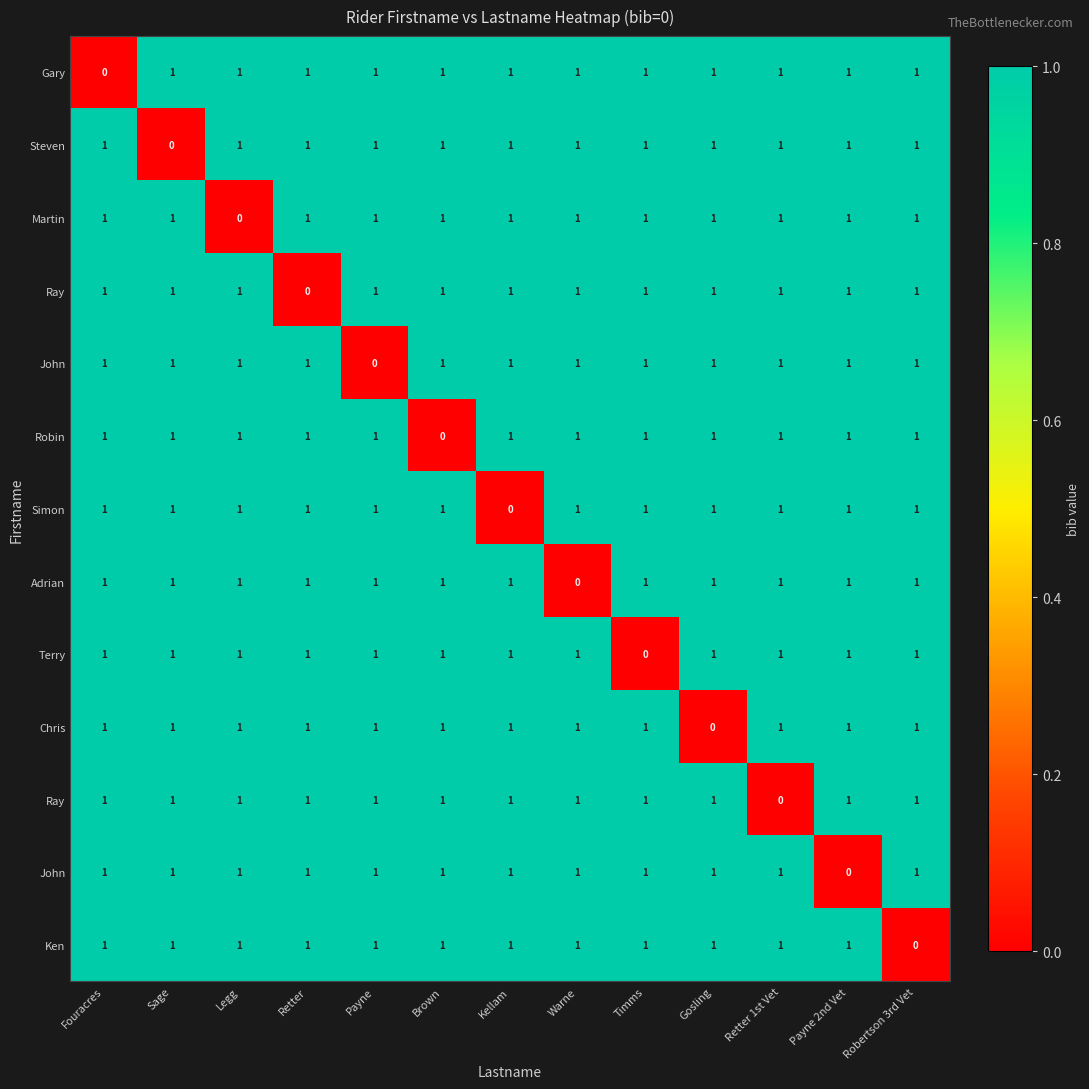

At which category is the sum across all series the highest?

Fouracres